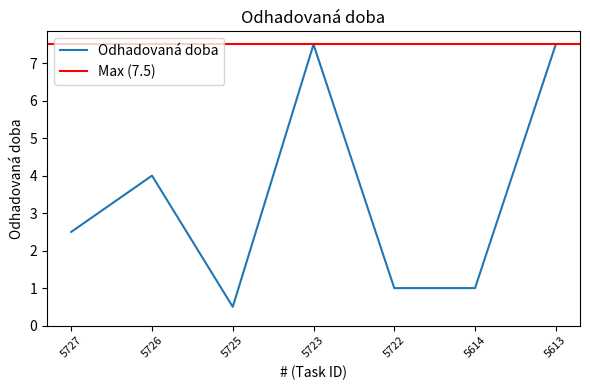

At which label is the value closest to 4?

5726